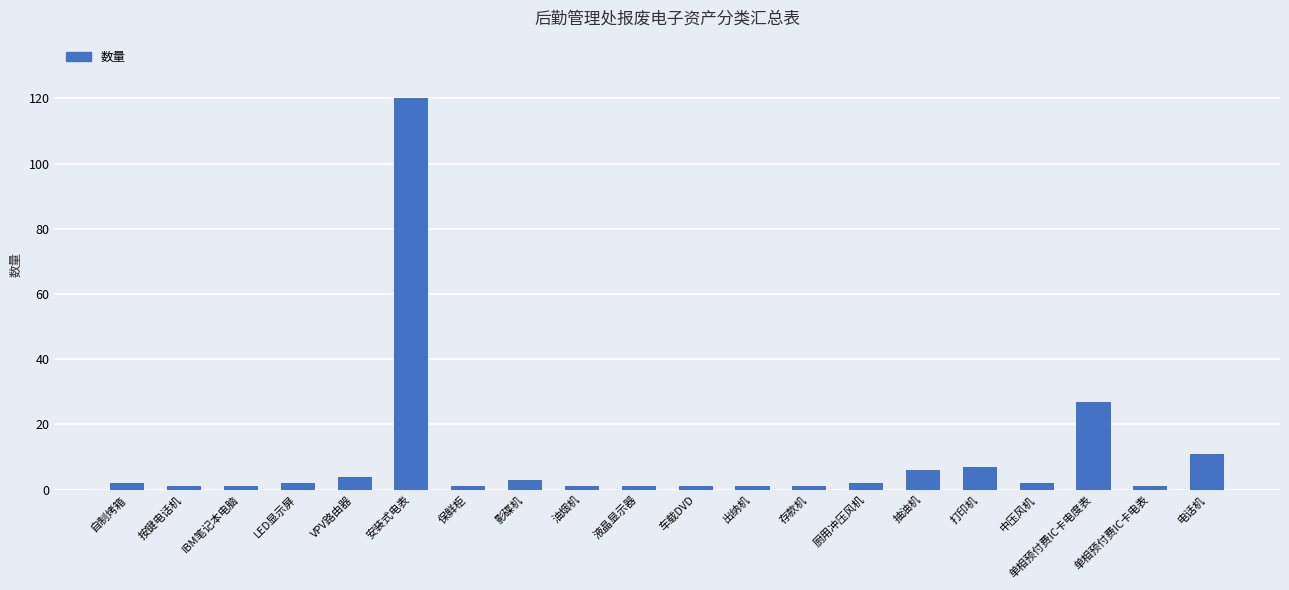

The chart shows a value of 6 at 抽油机. True or false?

True